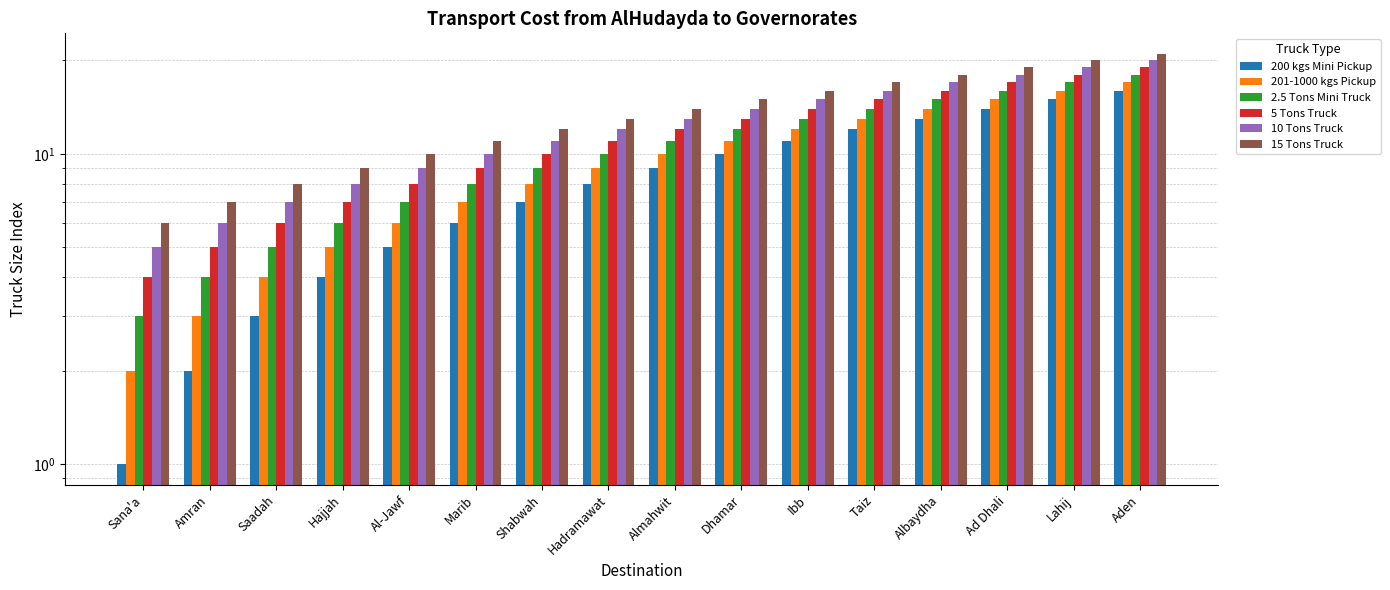

What is the average value of the 10 Tons Truck series?

12